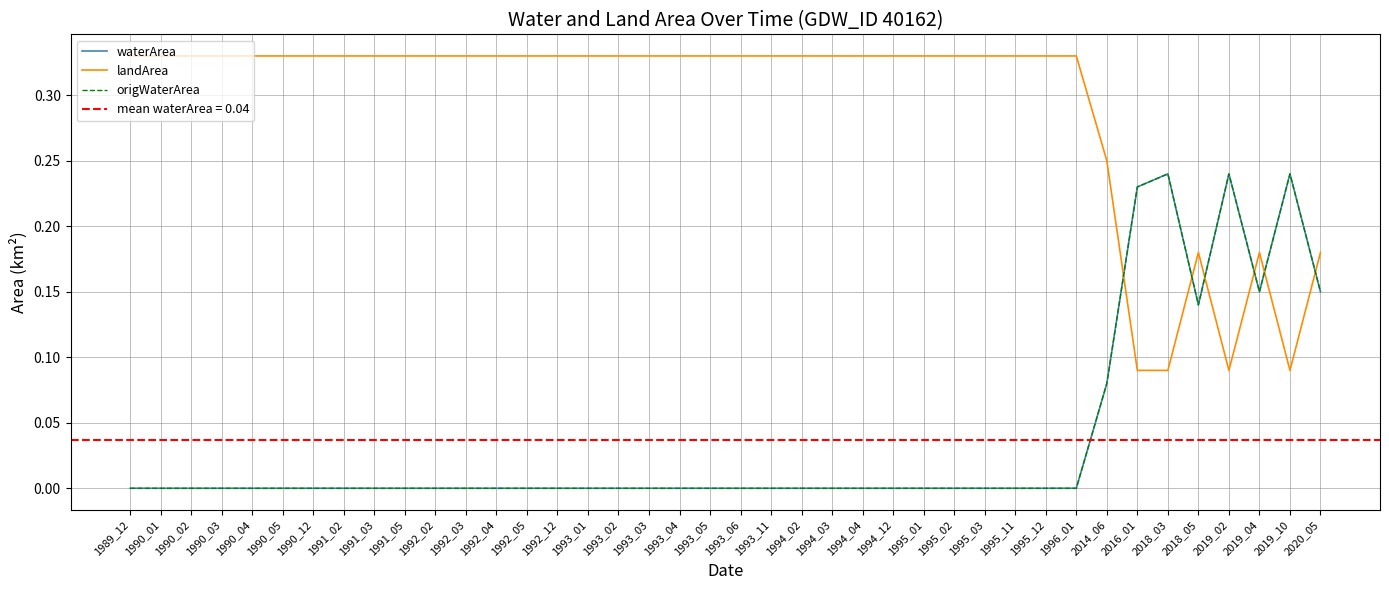

Which series changed the most between 1992_12 and 2014_06?

landArea